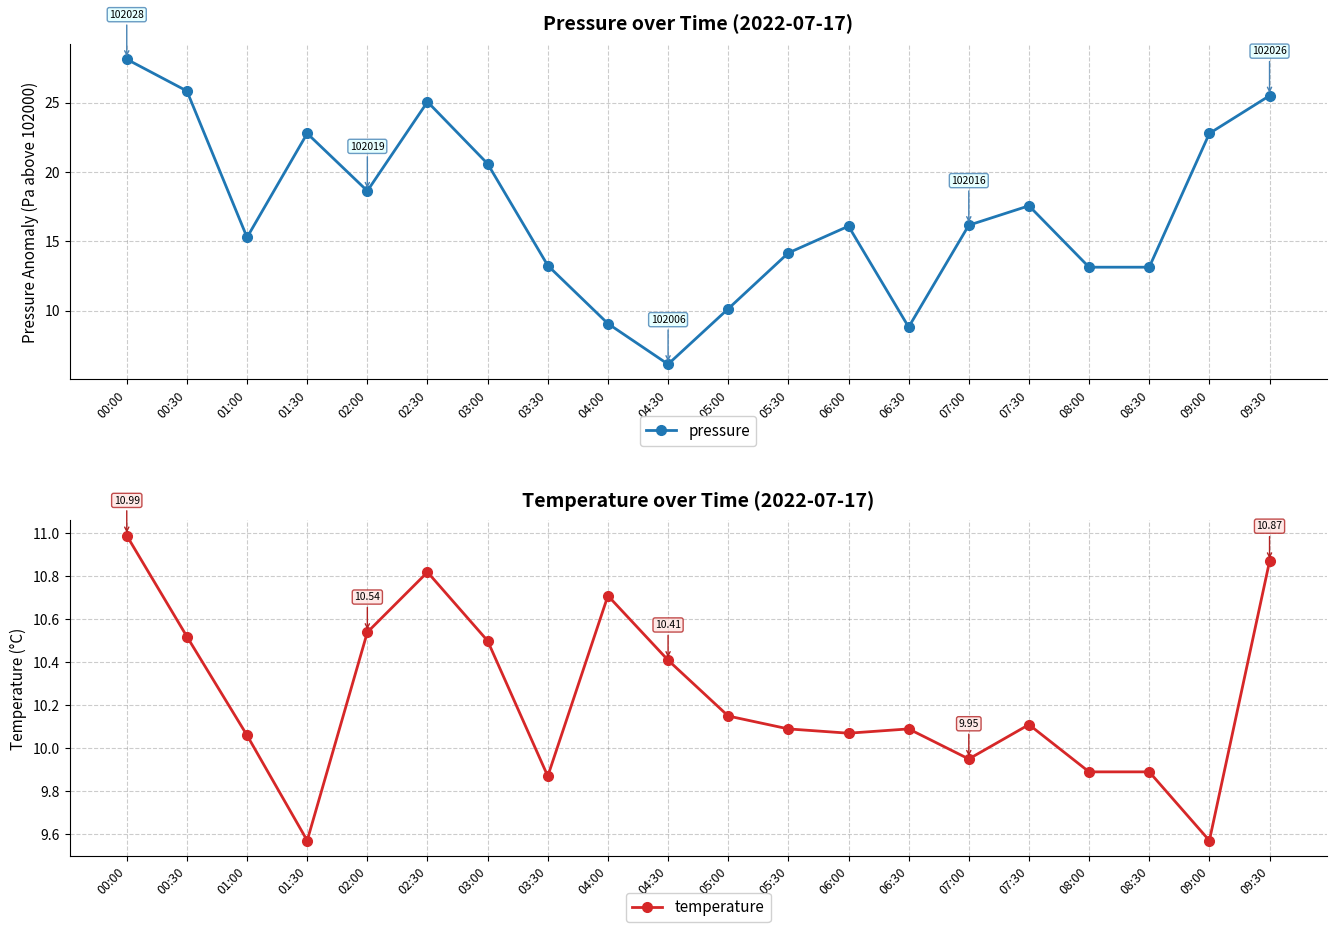

Reading right to left, transcribe all the data shown in this chart.

pressure: 25.5	22.8	13.1	13.1	17.6	16.2	8.8	16.1	14.2	10.1	6.1	9.1	13.2	20.6	25.1	18.6	22.8	15.3	25.8	28.1
temperature: 10.9	9.6	9.9	9.9	10.1	9.9	10.1	10.1	10.1	10.2	10.4	10.7	9.9	10.5	10.8	10.5	9.6	10.1	10.5	11.0